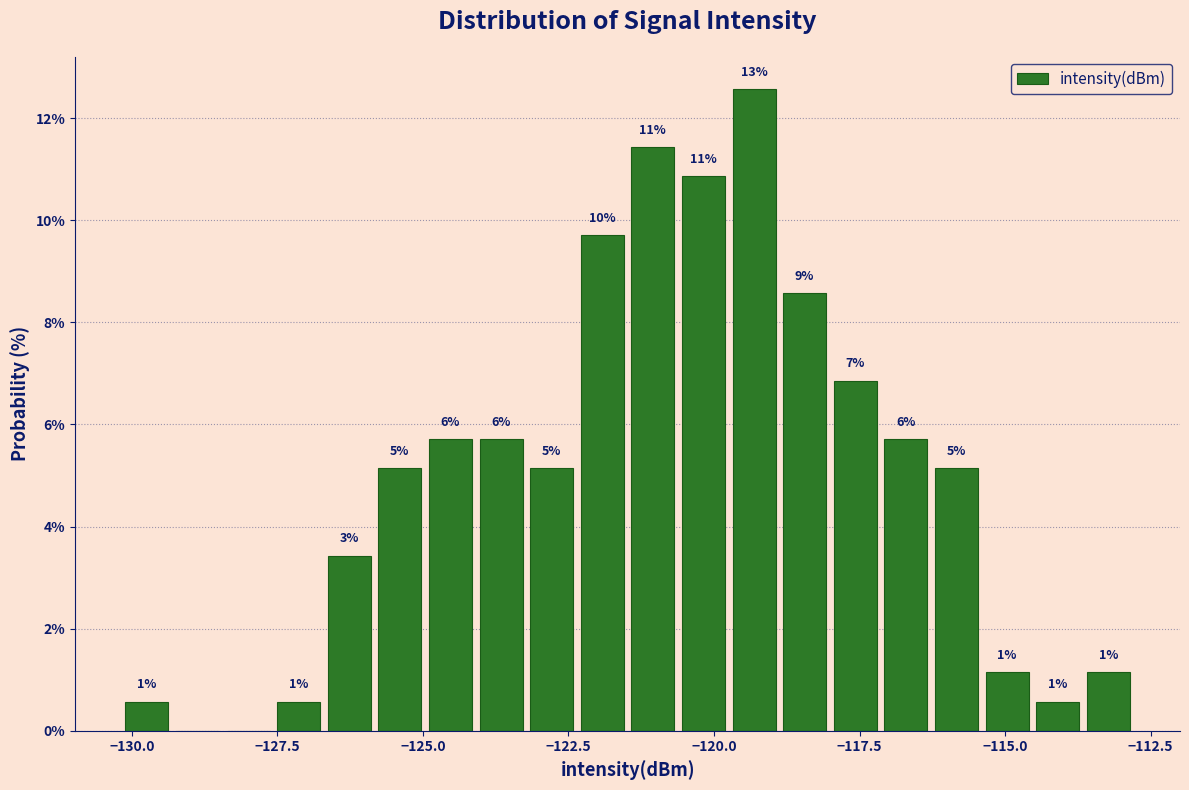

Around what value on the x-axis is the tallest bar? Give the approximate position of its centre, as read against the axis.

-119.5